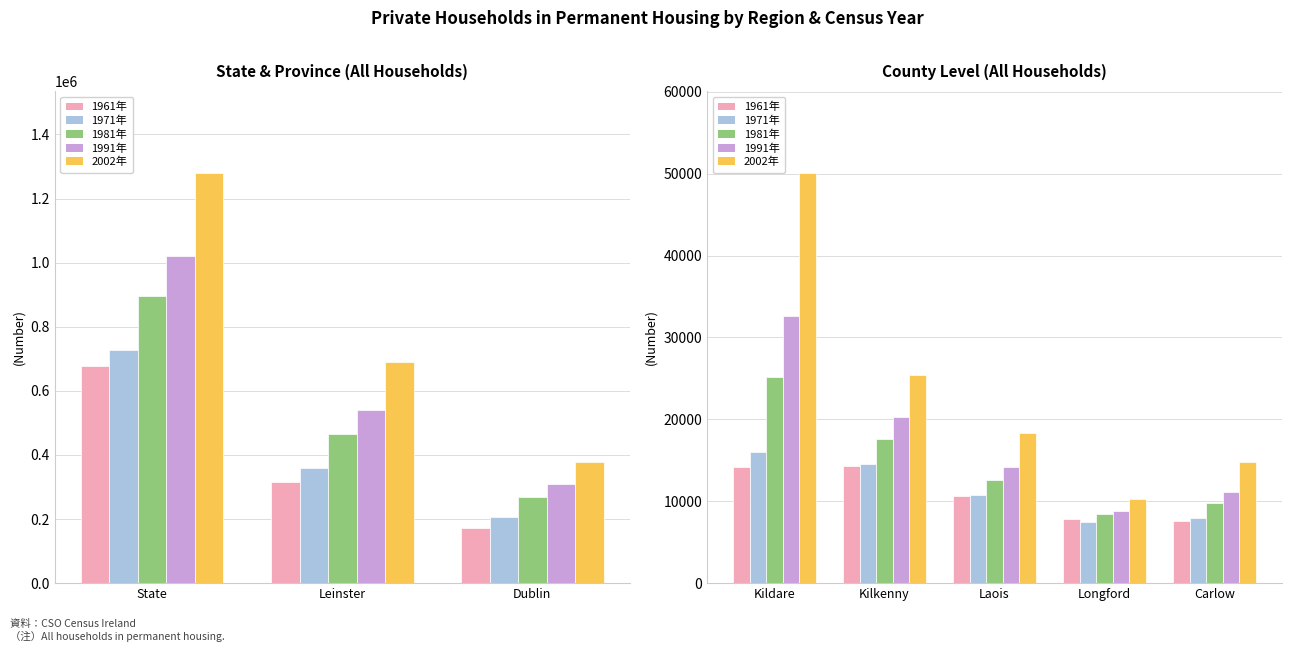

How many bars are there in each group?

5